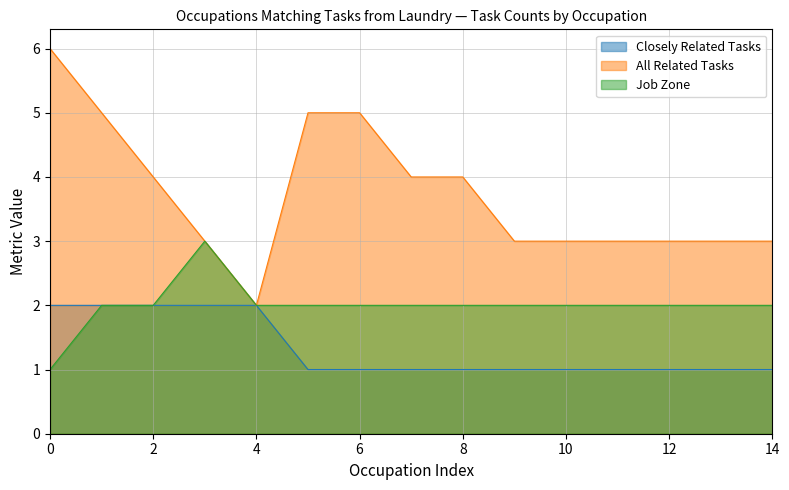

List the series in order of their peak value, highest first.

All Related Tasks, Job Zone, Closely Related Tasks